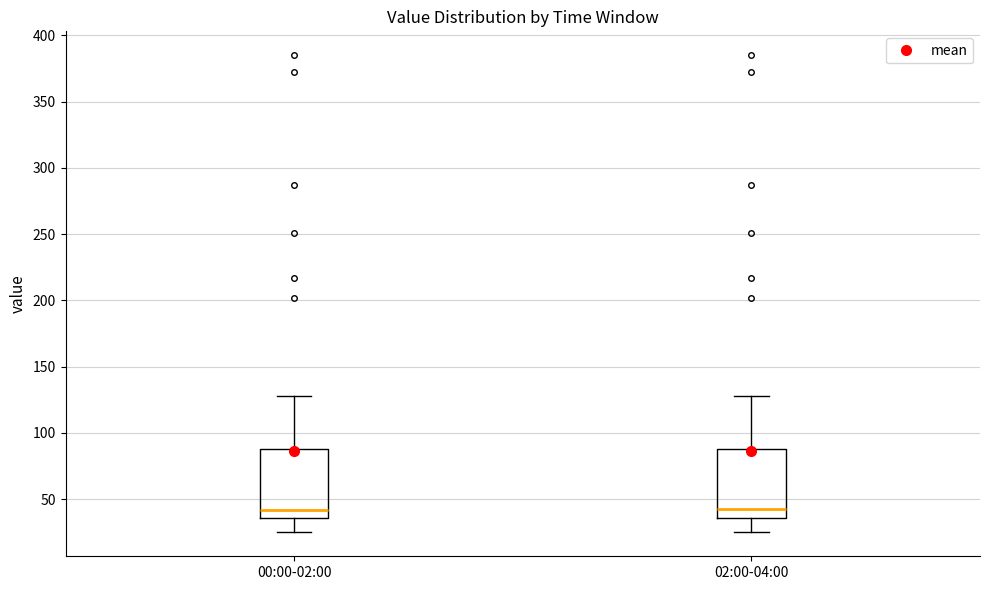

Where is the lower edge of the box for 00:00-02:00 on the y-axis? The values are not printed on the chart, so give them approximately, as read against the axis.

35